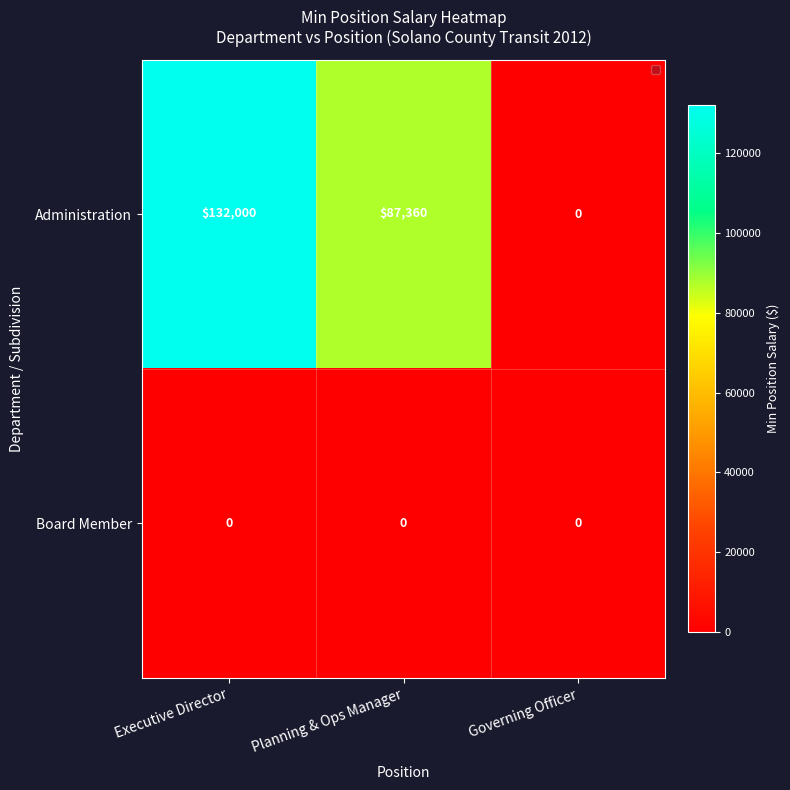

Reading left to right, list all the values displayed in this chart.

Administration: Executive Director=132000	Planning & Ops Manager=87360	Governing Officer=0
Board Member: Executive Director=0	Planning & Ops Manager=0	Governing Officer=0